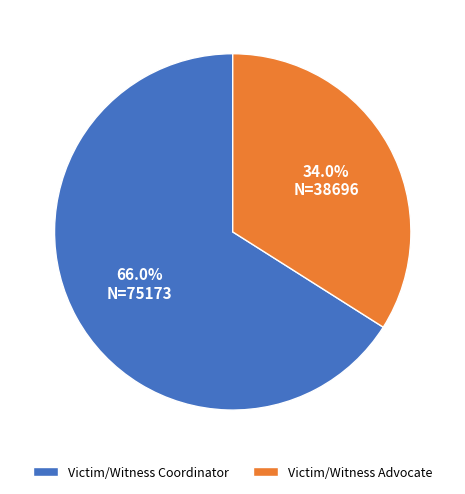

How many slices are in this pie chart?

2